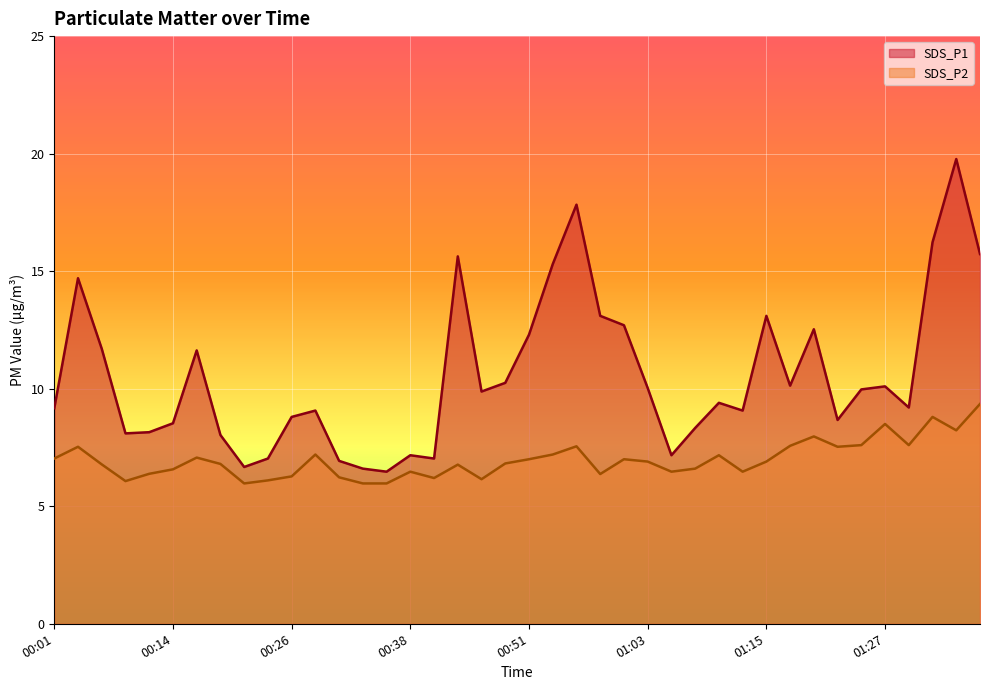

What is the value of the SDS_P2 point at the 36th from the left?

8.5